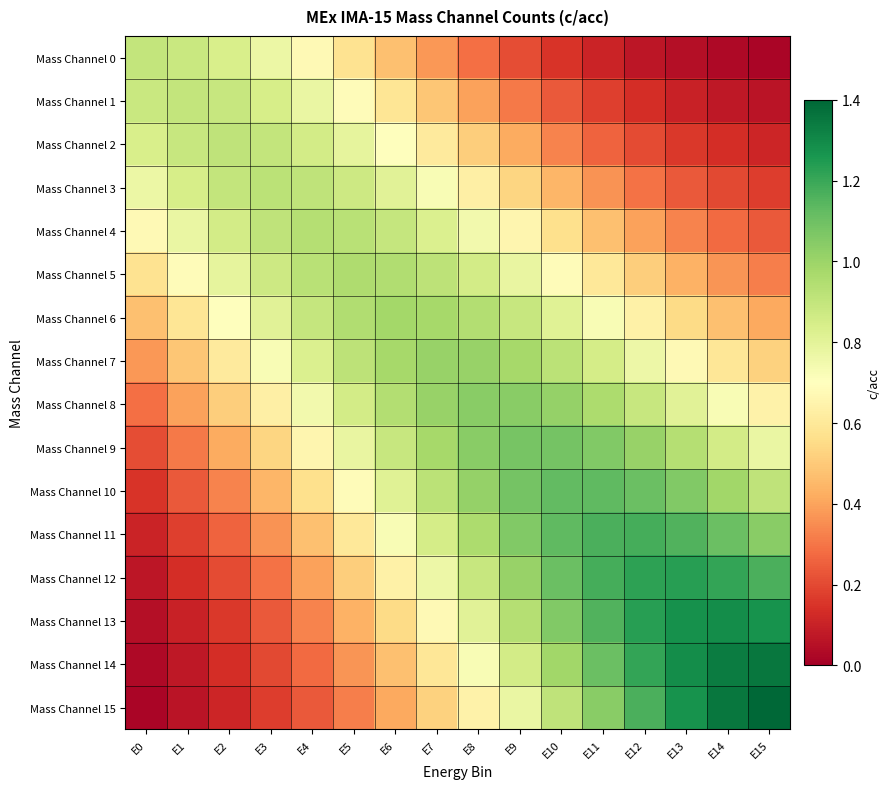

What is the total value across all series at E6?

11.8